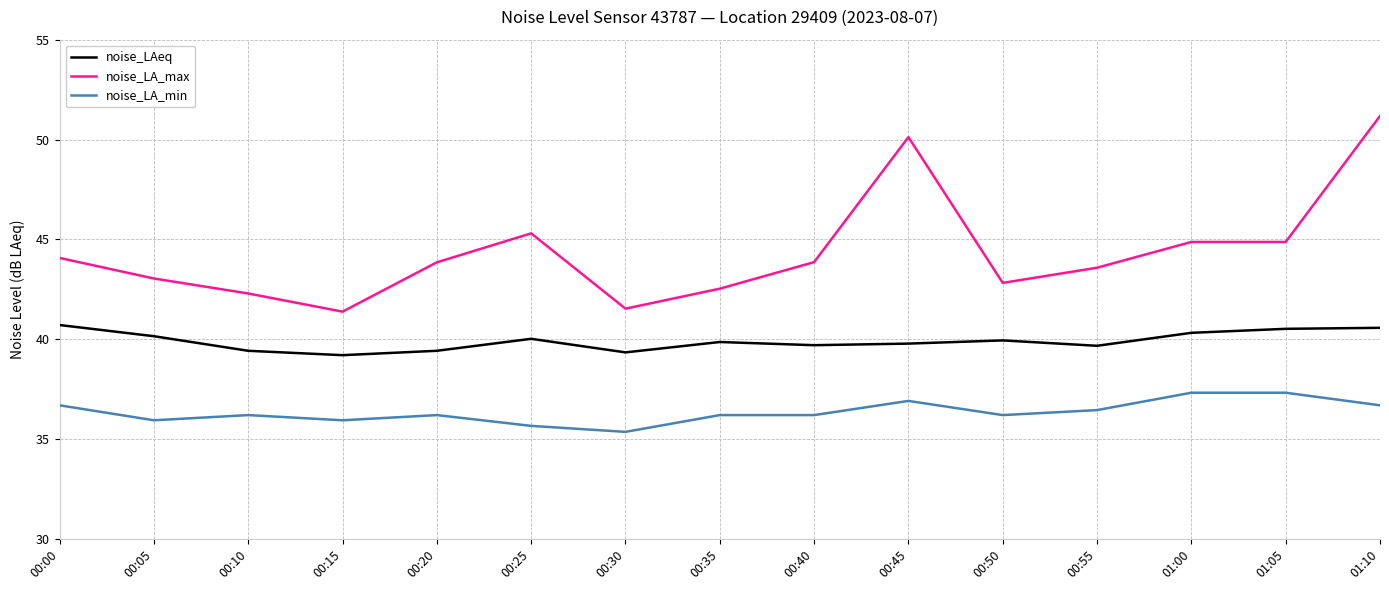

What is the smallest value displayed?

35.4